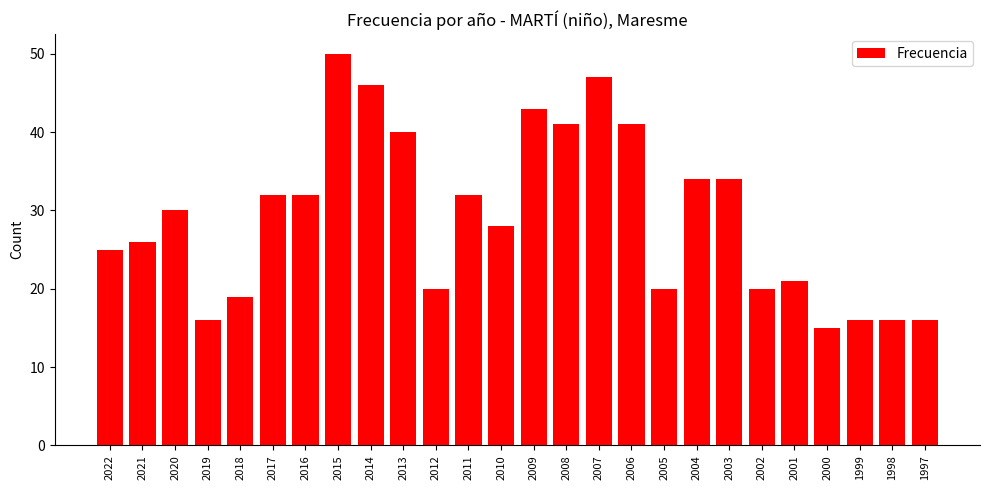

What is the difference between the values at 2021 and 2008?

15